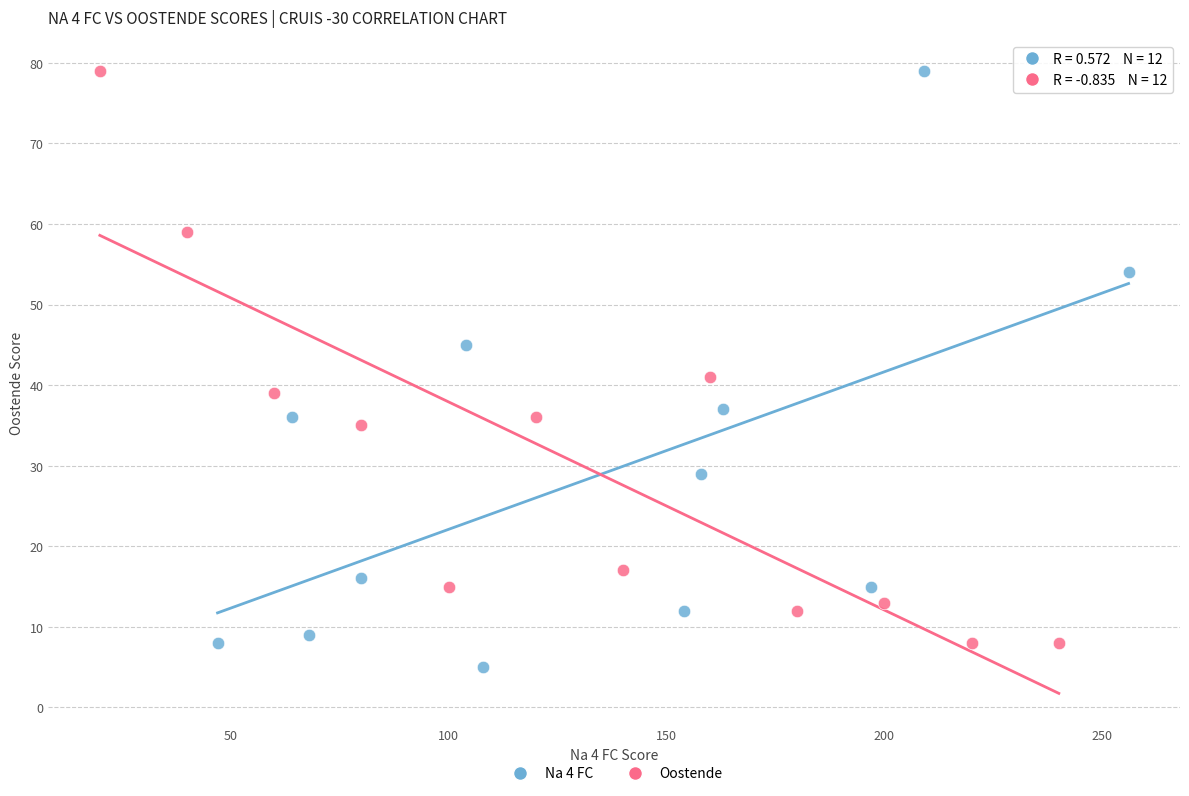

What are all the series names shown in the legend?

Na 4 FC, Oostende